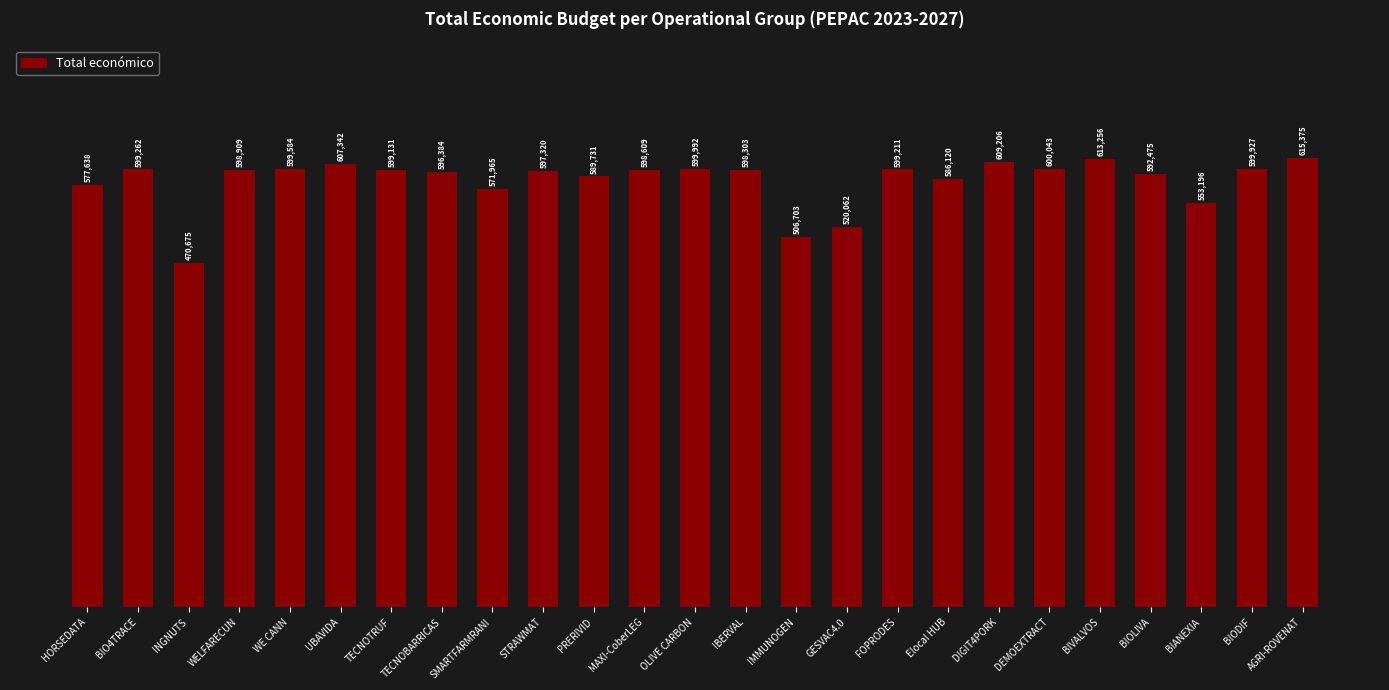

Between Elocal HUB and IBERVAL, which is larger?

IBERVAL